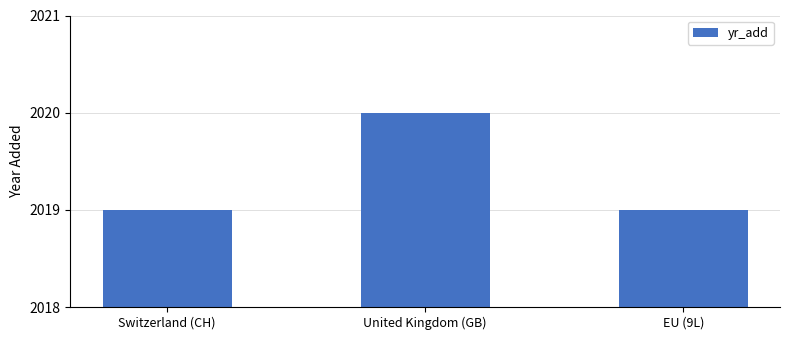

What is the label of the 2nd bar from the right?

United Kingdom (GB)